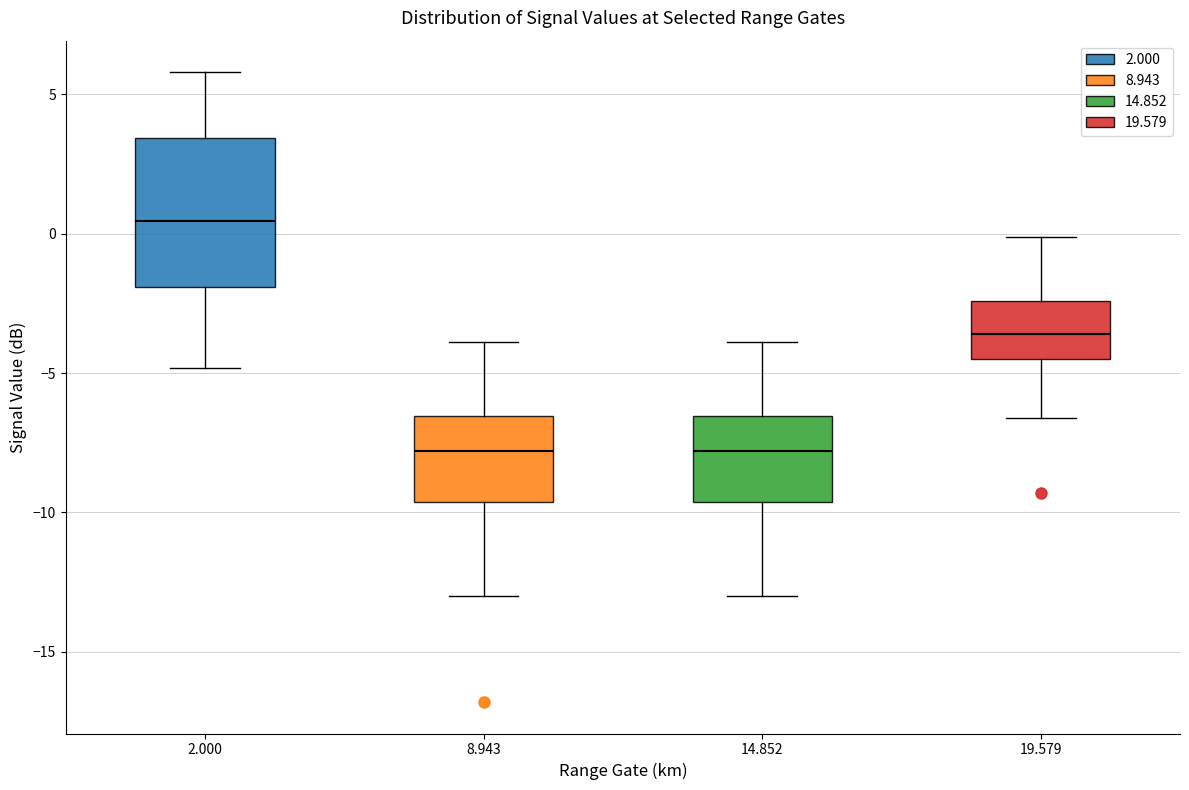

Reading left to right, transcribe this box plot: for each box, give where its median line is, the range the box spans, and where its two whiskers end, as read against the y-axis. The values are not printed on the chart, so give them approximately, as read against the axis.

2.000: median 0.5, box -2.0 to 3.5, whiskers -5.0 to 6.0
8.943: median -8.0, box -9.5 to -6.5, whiskers -13.0 to -4.0
14.852: median -8.0, box -9.5 to -6.5, whiskers -13.0 to -4.0
19.579: median -3.5, box -4.5 to -2.5, whiskers -6.5 to 0.0